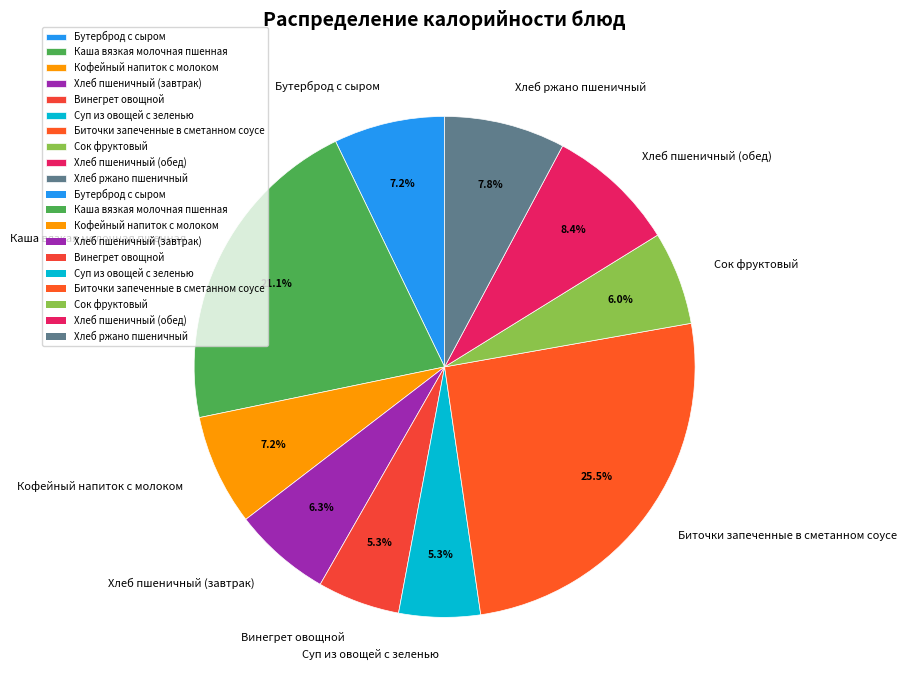

Count the number of slices in the pie.

10